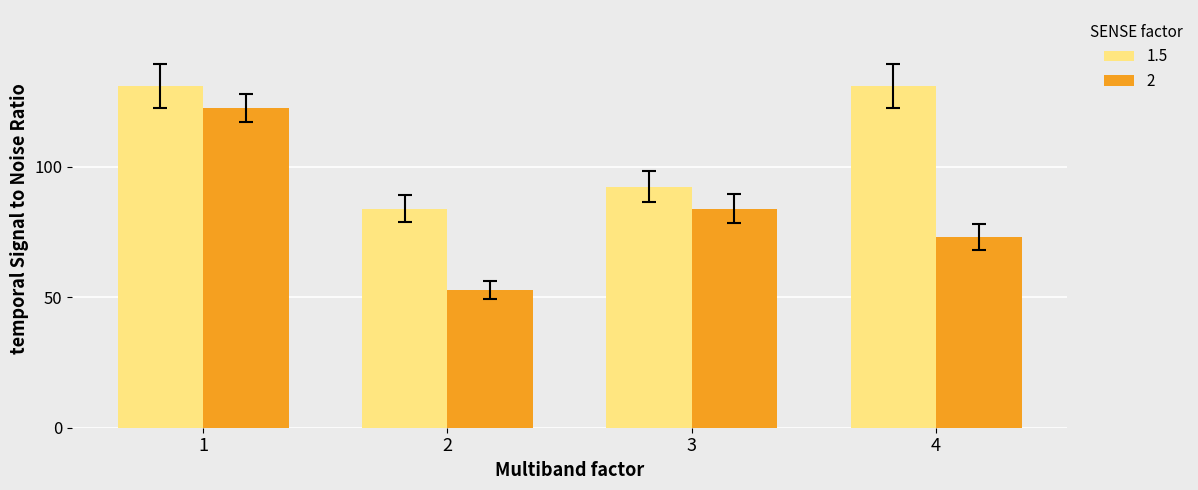

The 2 series shows 30.4 at 2. True or false?

False